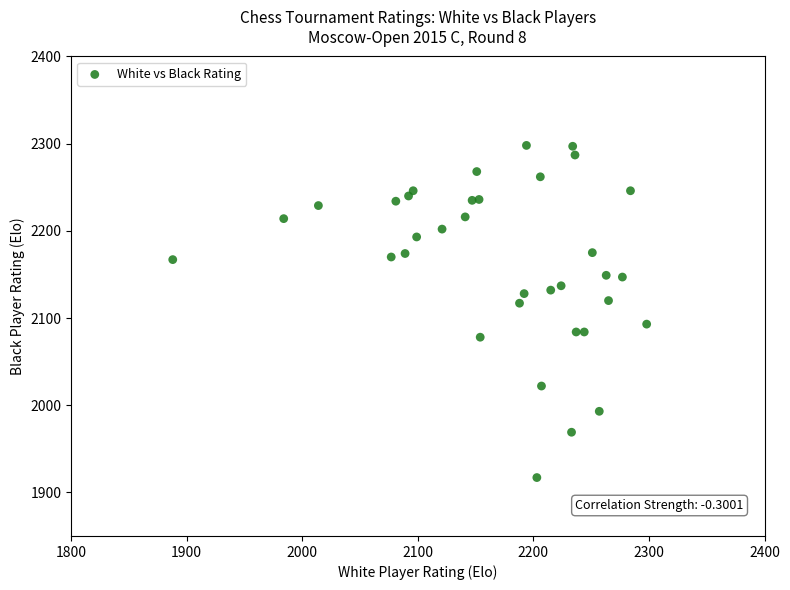

What is the range of Y values (max minus min)?

381